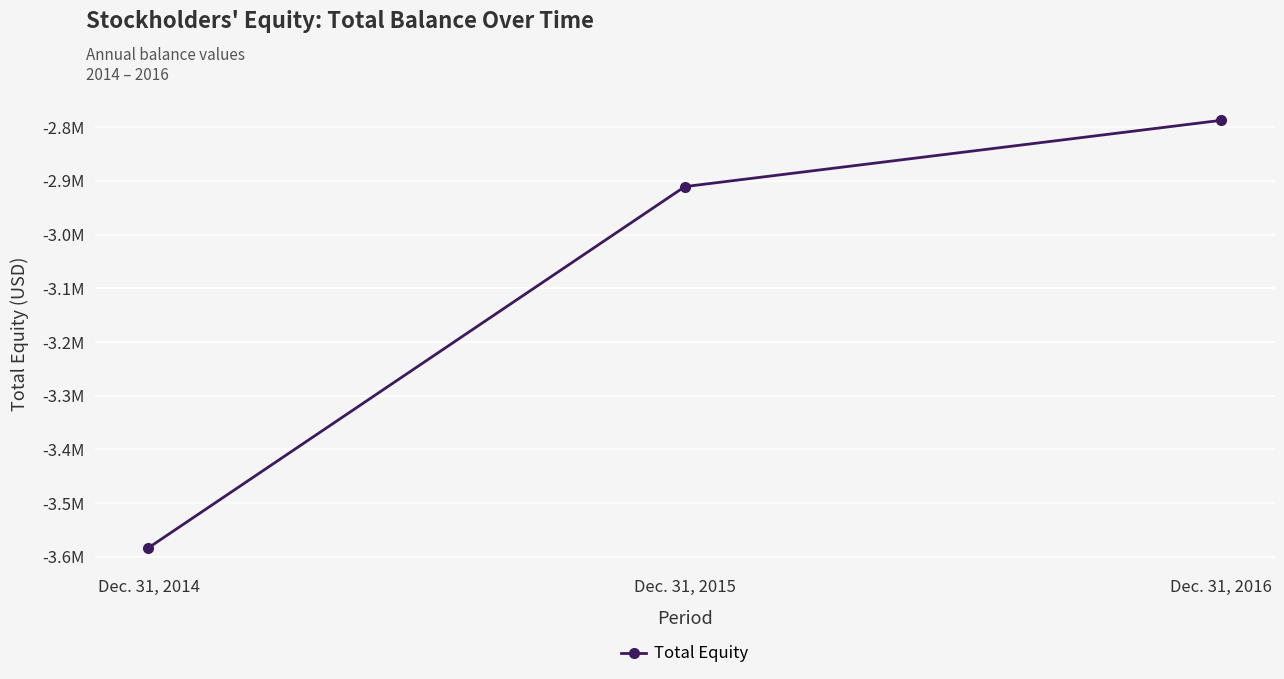

Reading left to right, what are all the values shown in this chart?

-3583062	-2910631	-2787204